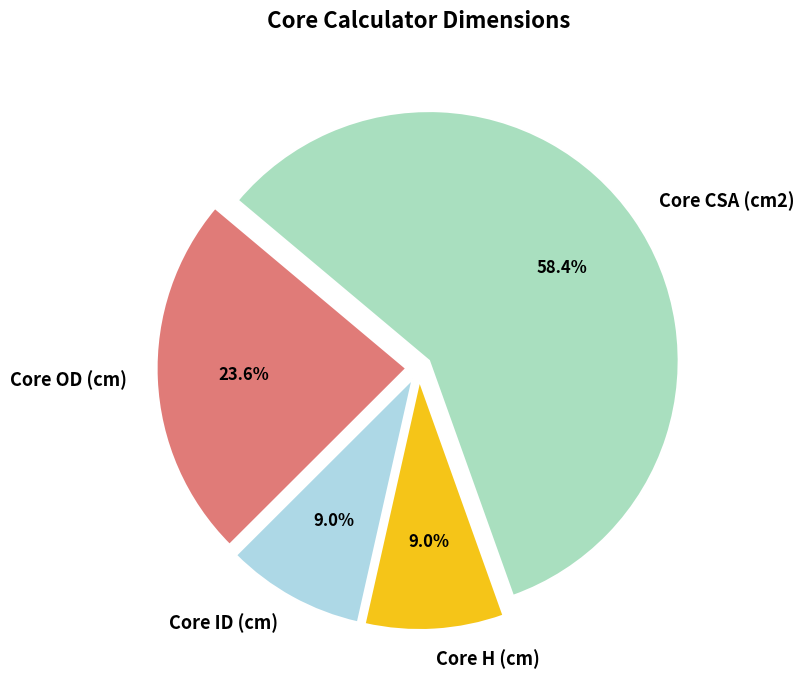

True or false: Core ID (cm) accounts for 1% of the total.

False